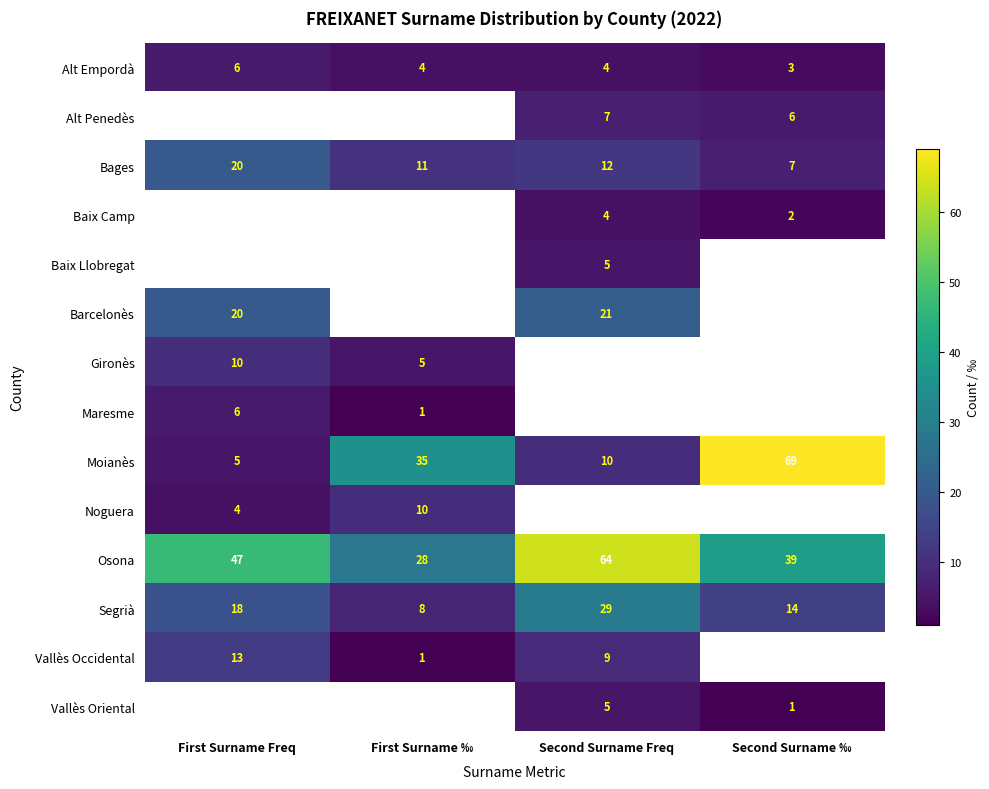

Is it true that Alt Empordà equals 9 at First Surname Freq?

False